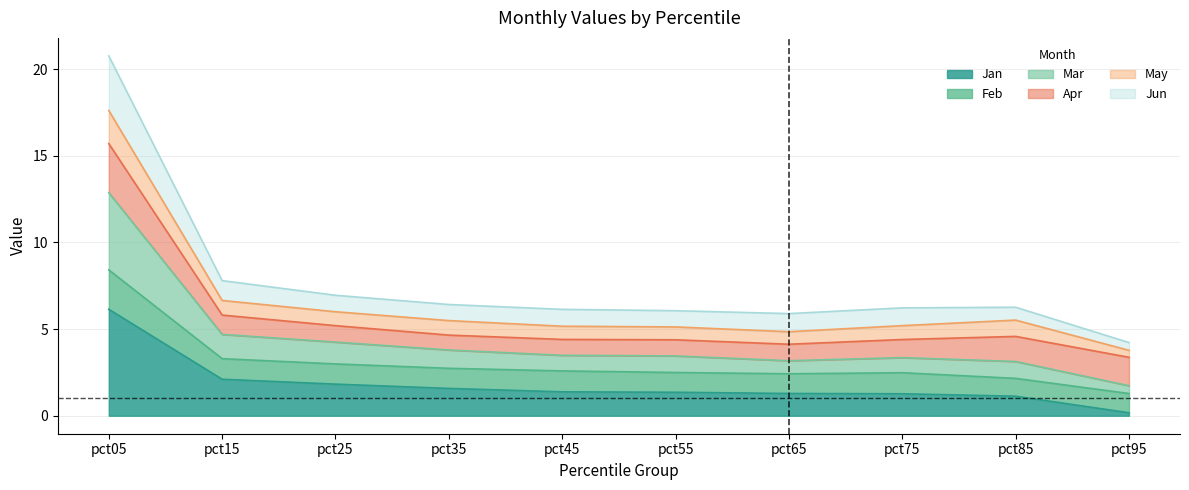

True or false: Mar has more than 1 points higher than both neighbors.

False